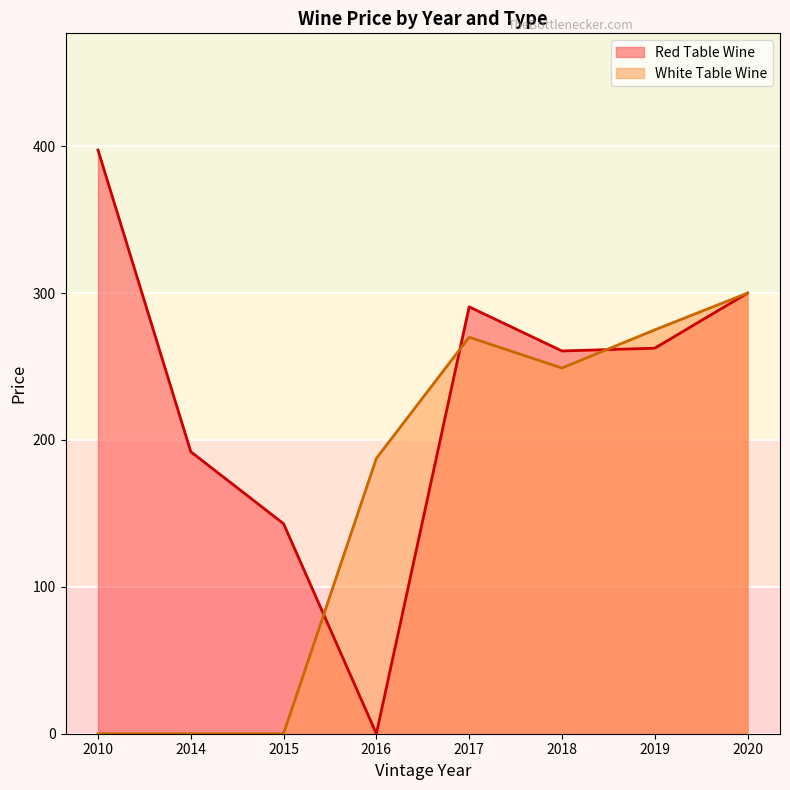

List the series in order of their overall mean, highest first.

Red Table Wine, White Table Wine